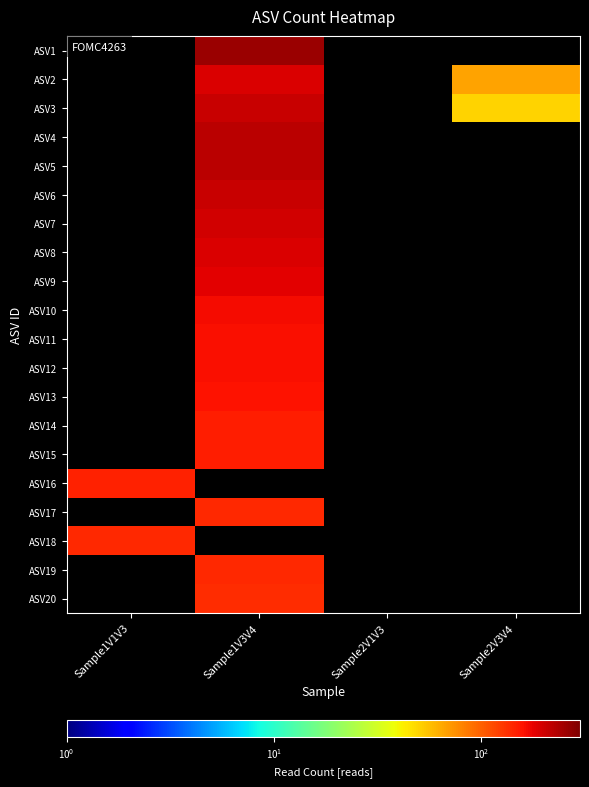

What is the maximum value shown in the chart?

257.0